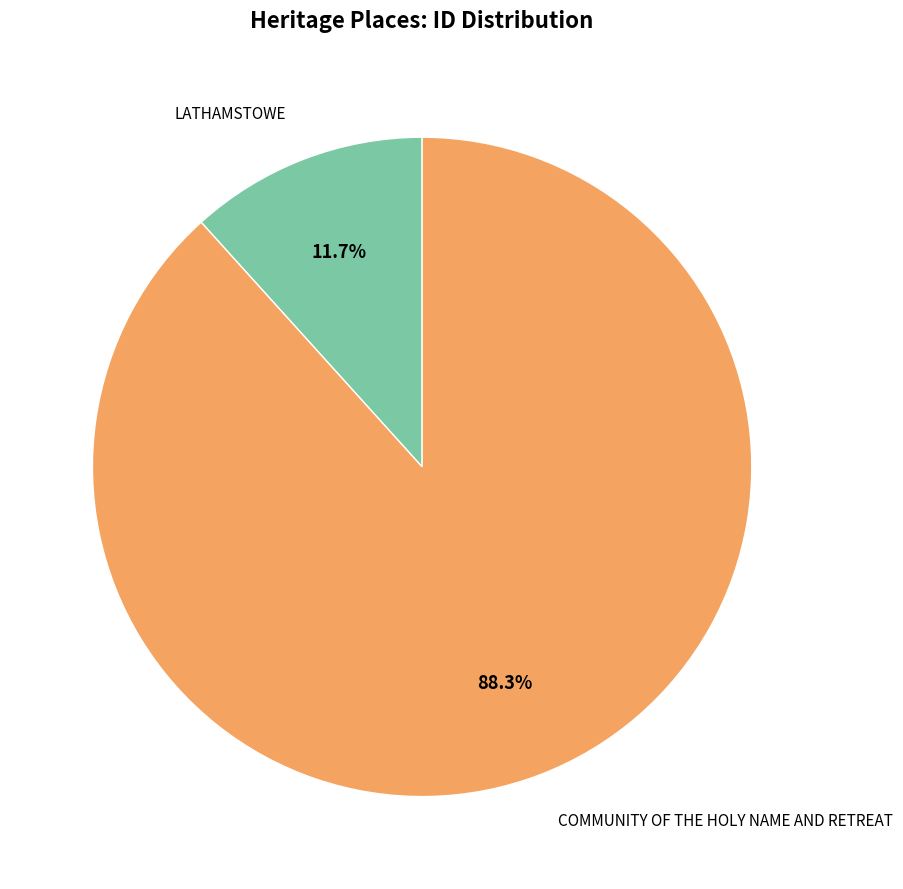

The LATHAMSTOWE slice represents 24% of the pie. True or false?

False